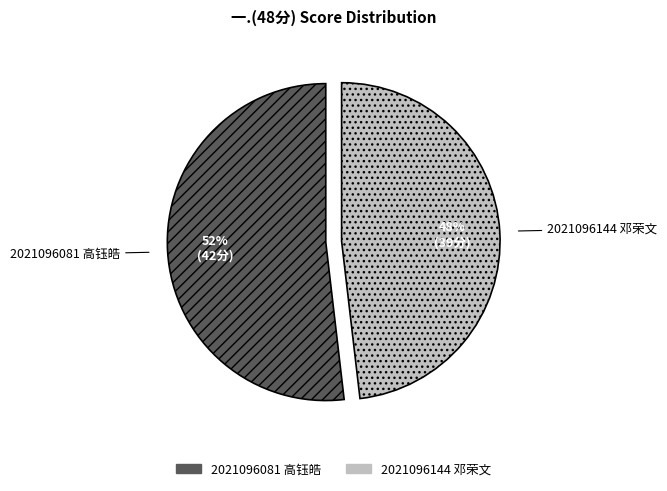

Is it true that 2021096081 高钰皓 is 58% of the pie?

False